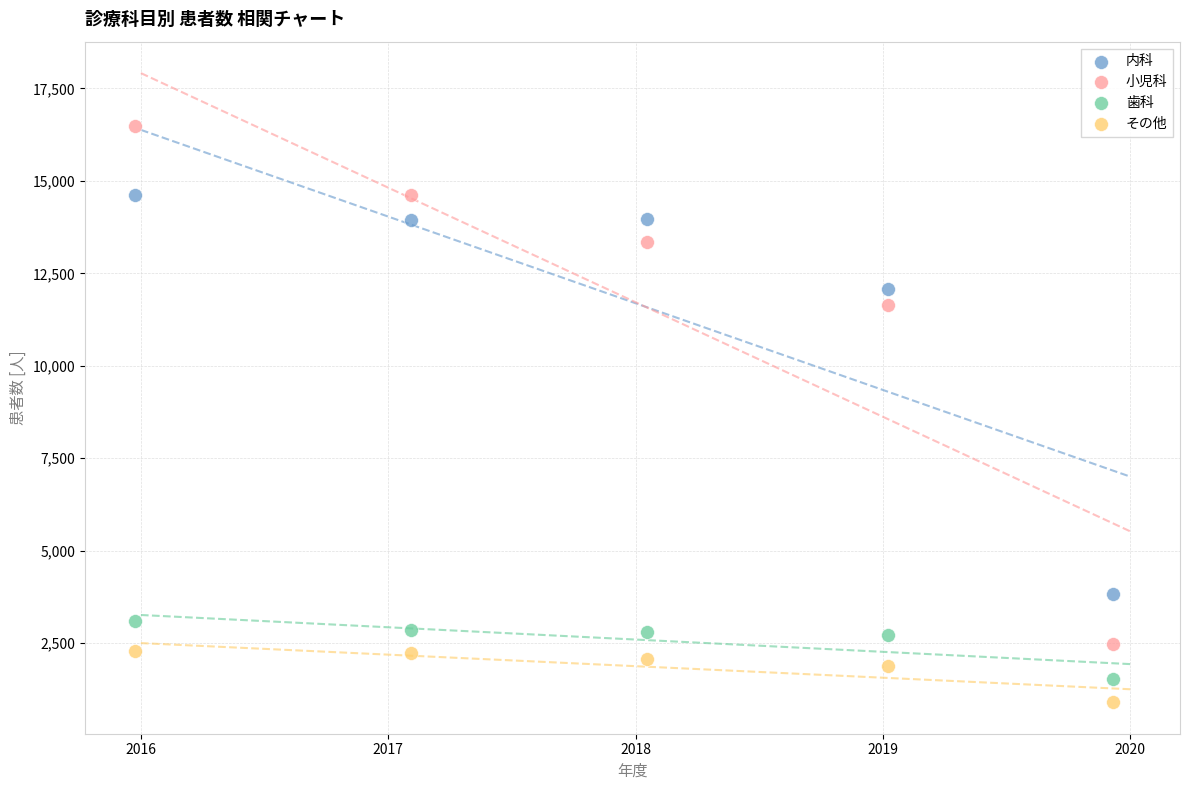

In the 小児科 series, what Y value is closest to 9479?

11655